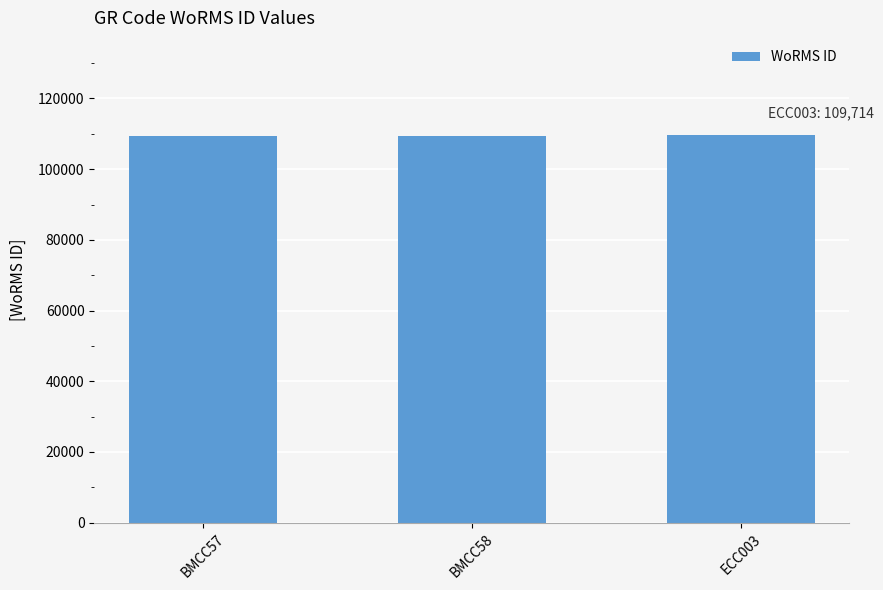

What is the sum of the values at BMCC58 and BMCC57?

218940